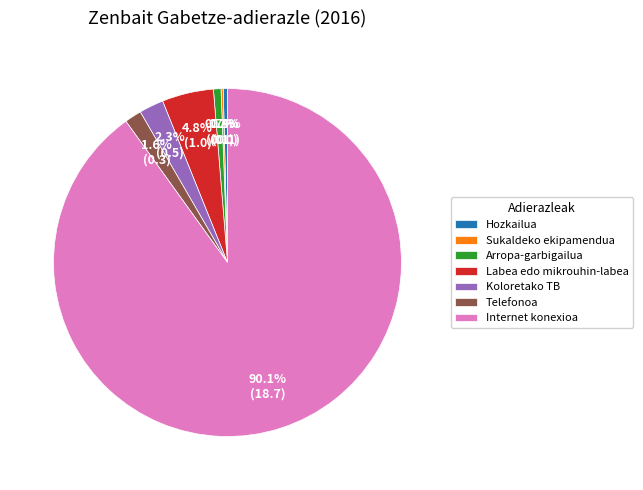

What is the majority slice?

Internet konexioa